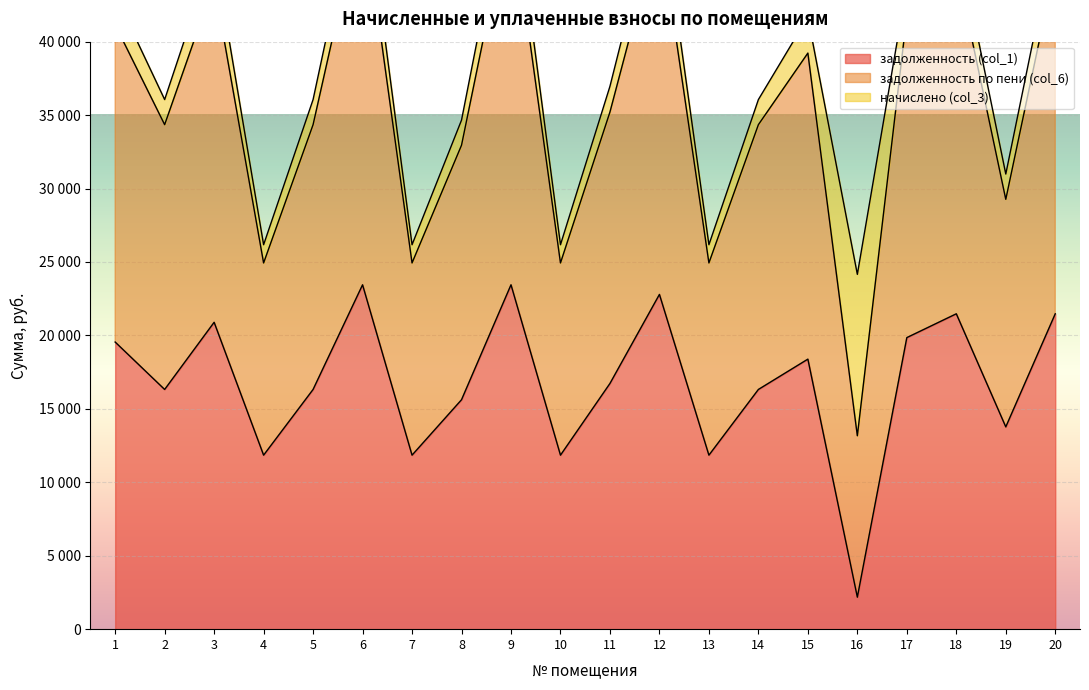

True or false: задолженность по пени (col_6) and задолженность (col_1) intersect in this chart.

False